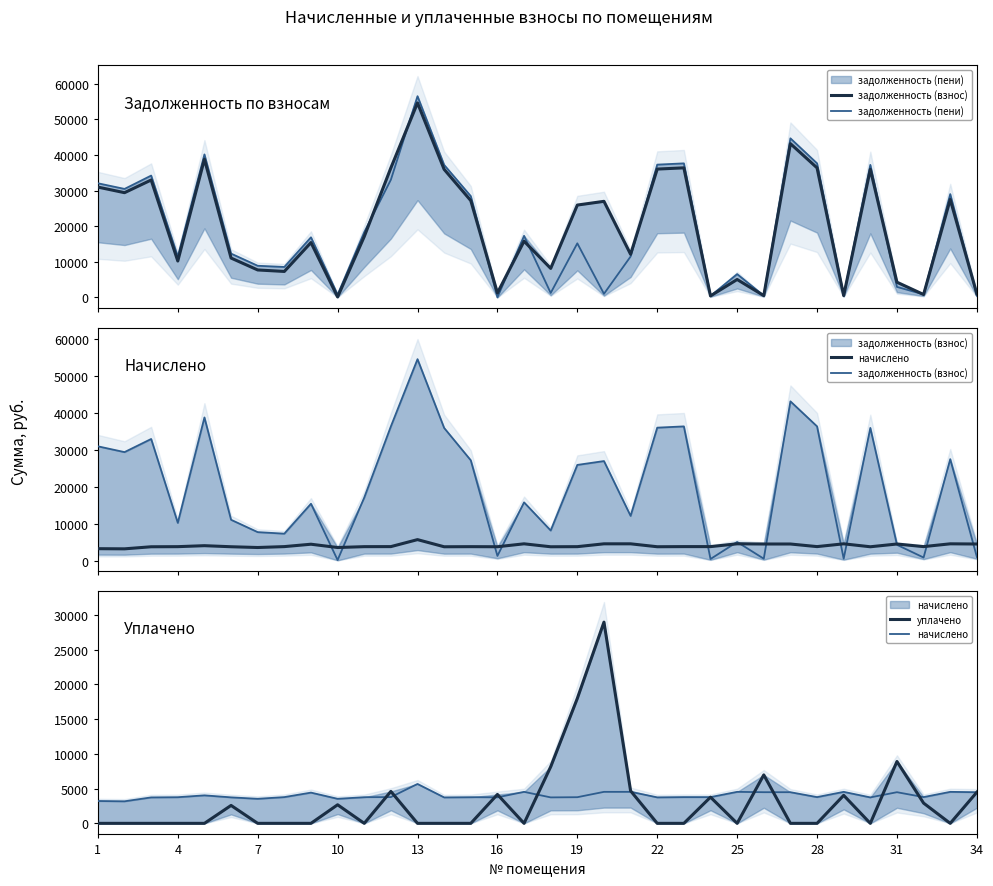

Reading right to left, what are all the values shown in this chart?

задолженность (взнос): 996.8	27492.6	816.0	4265.9	35960.4	504.0	36376.3	43166.4	498.4	5032.0	420.0	36373.9	36029.8	12110.4	26973.5	25928.7	8148.3	15778.5	1248.0	27177.9	35950.4	54599.0	36376.3	17074.5	128.3	15402.8	7290.1	7708.7	11052.2	38801.3	10217.3	32960.4	29401.6	30971.8
задолженность (пени): 498.4	29004.6	840.0	2951.1	37206.0	504.0	37636.3	44661.6	498.4	6544.0	420.0	37633.9	37277.8	11482.4	1008.0	15183.9	1245.6	17290.5	0.0	28433.1	37196.0	56490.2	33036.3	18329.7	785.6	16878.8	8550.1	8887.1	12300.2	40145.3	11472.5	34206.0	30460.0	32044.6
начислено: 4485.6	4536.0	3780.0	4485.6	3736.8	4536.0	3780.0	4485.6	4485.6	4536.0	3780.0	3780.0	3744.0	4536.0	4536.0	3765.6	3736.8	4536.0	3744.0	3765.6	3736.8	5673.6	3780.0	3765.6	3535.2	4428.0	3780.0	3535.2	3744.0	4032.0	3765.6	3736.8	3175.2	3218.4
уплачено: 4485.6	0.0	2916.0	8910.0	0.0	4032.0	0.0	0.0	6977.6	0.0	3771.9	0.0	0.0	4680.0	28981.5	18000.0	8148.3	0.0	4162.0	0.0	0.0	0.0	4600.0	0.0	2675.4	0.0	0.0	0.0	2581.0	0.0	0.0	0.0	0.0	0.0